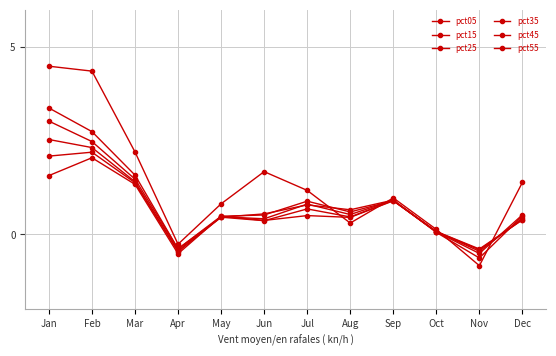

Between Feb and Aug, which series saw the biggest shift?

pct05